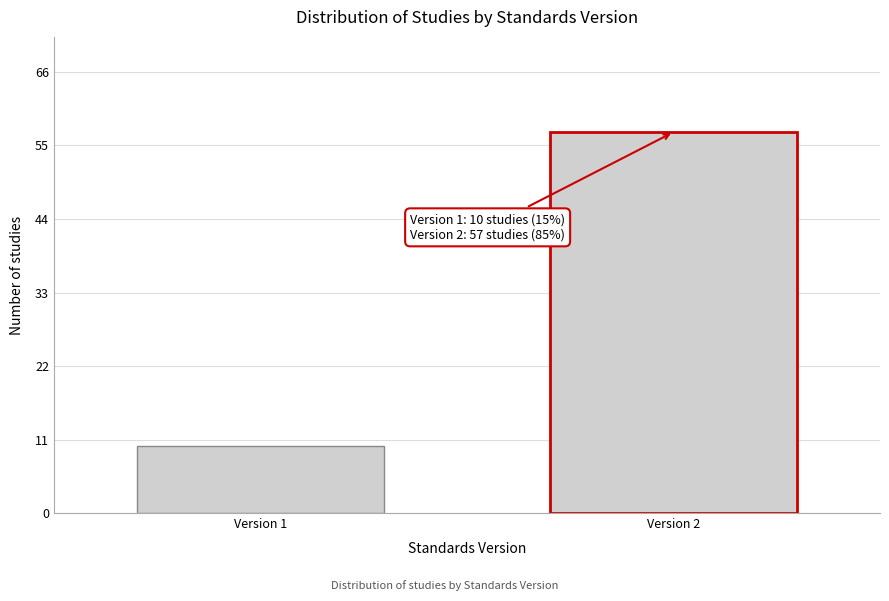

Reading left to right, extract all data points from this chart.

10	57